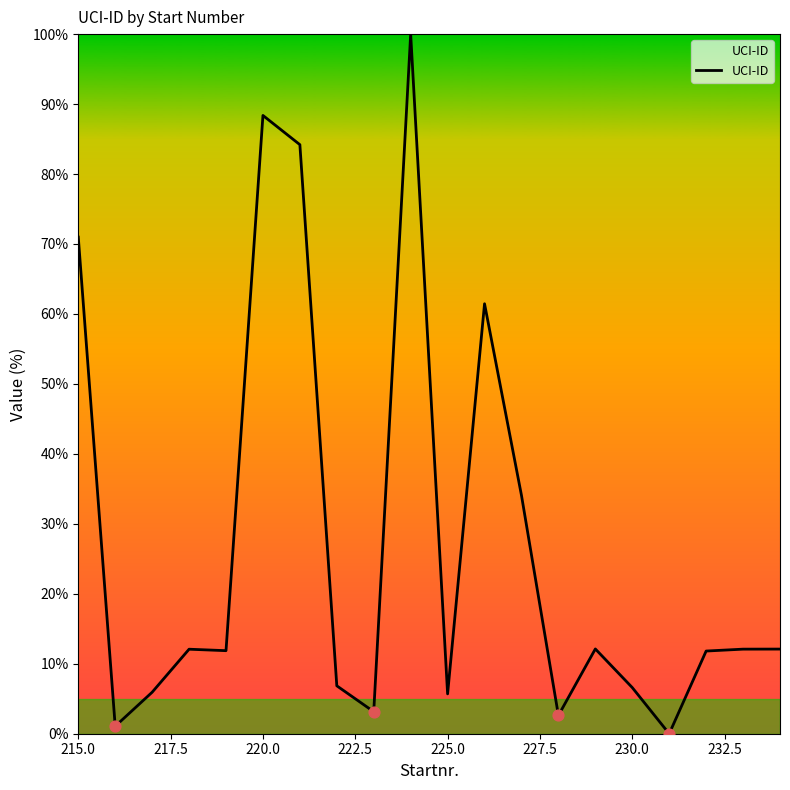

What is the difference between the maximum and minimum values?

100.0